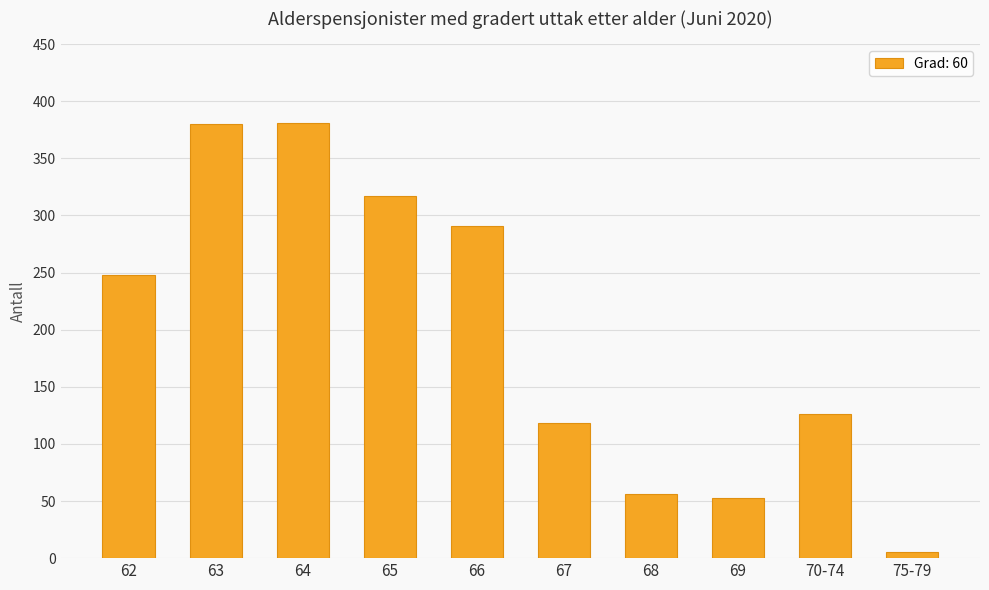

True or false: the data shows 123 at 63.

False